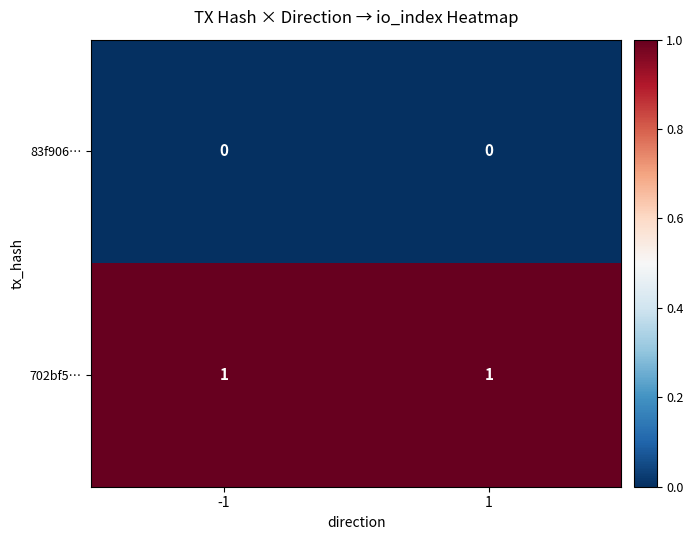

Rank the series by their maximum value, from lowest to highest.

83f906…, 702bf5…